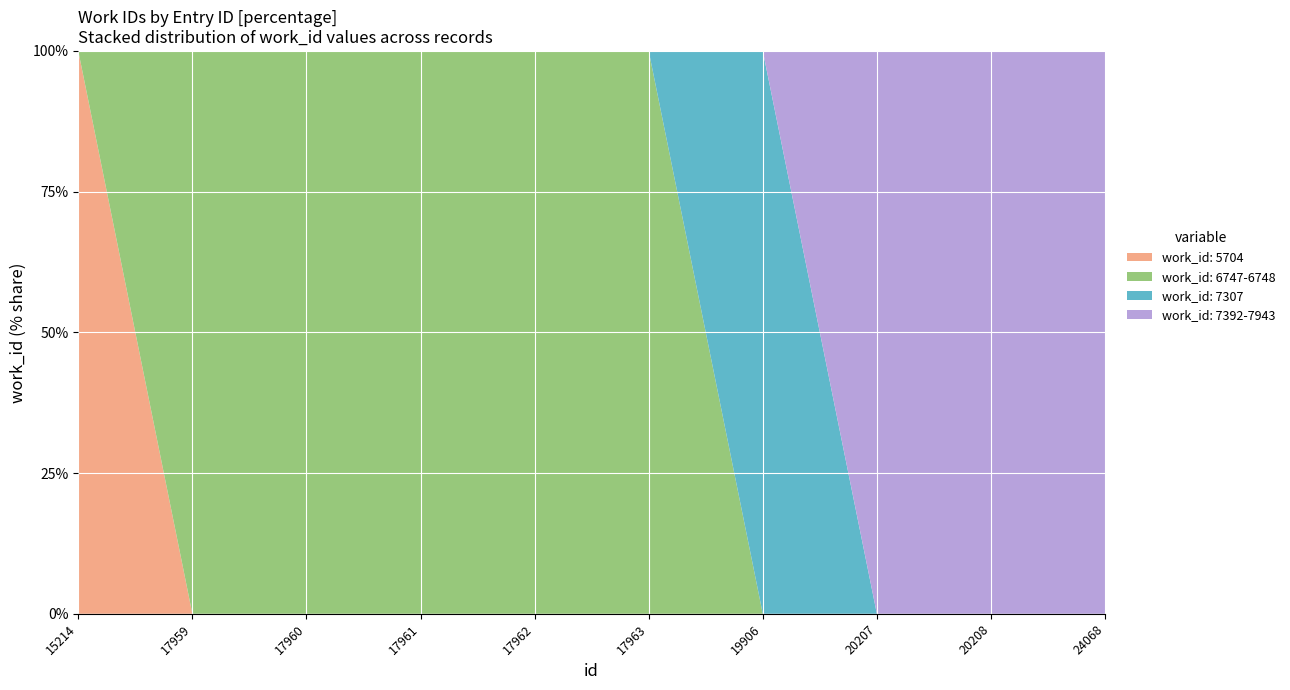

Reading left to right, what are all the values shown in this chart?

5704	6747	6747	6747	6748	6748	7307	7392	7392	7943